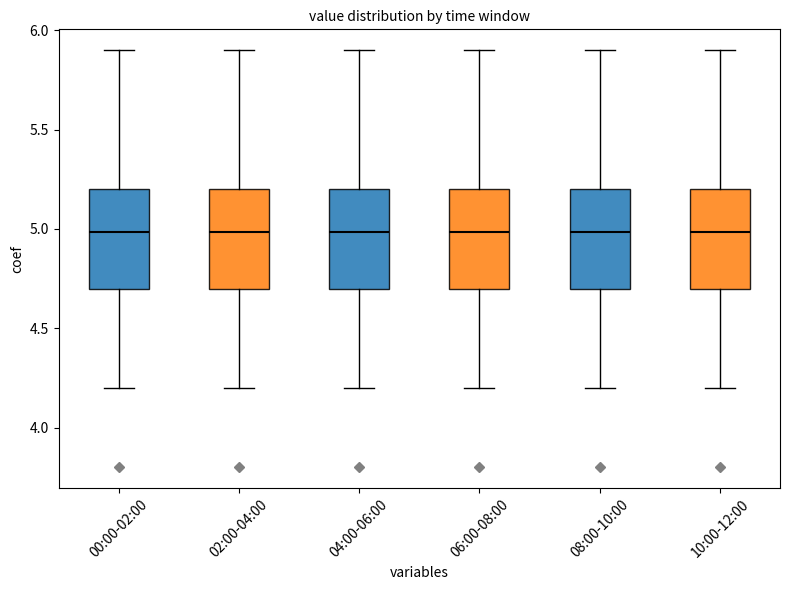

Where is the lower edge of the box for 10:00-12:00 on the y-axis? The values are not printed on the chart, so give them approximately, as read against the axis.

4.7